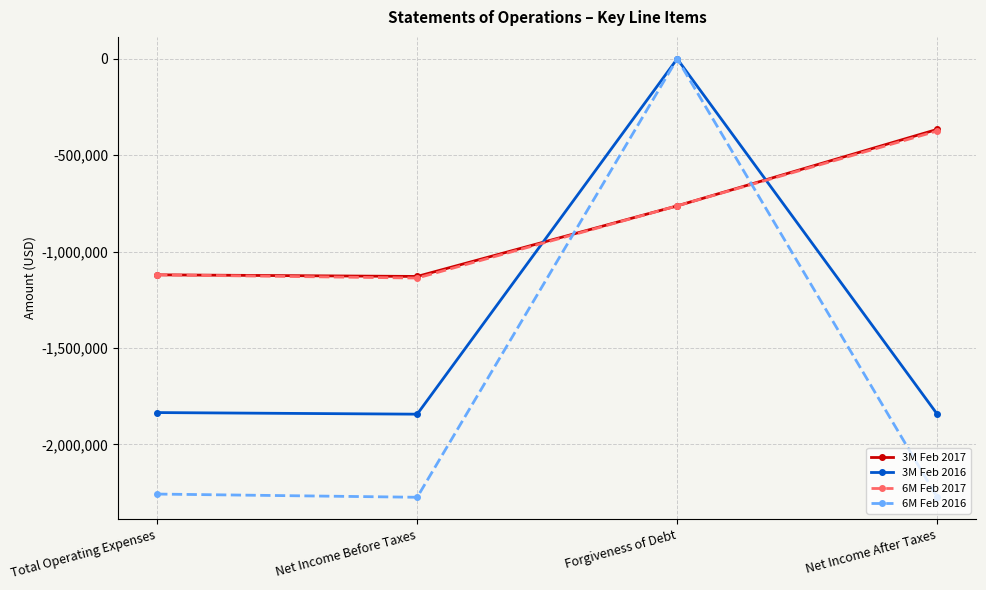

What is the value of the 6M Feb 2017 point at the 1st from the left?

-1120583